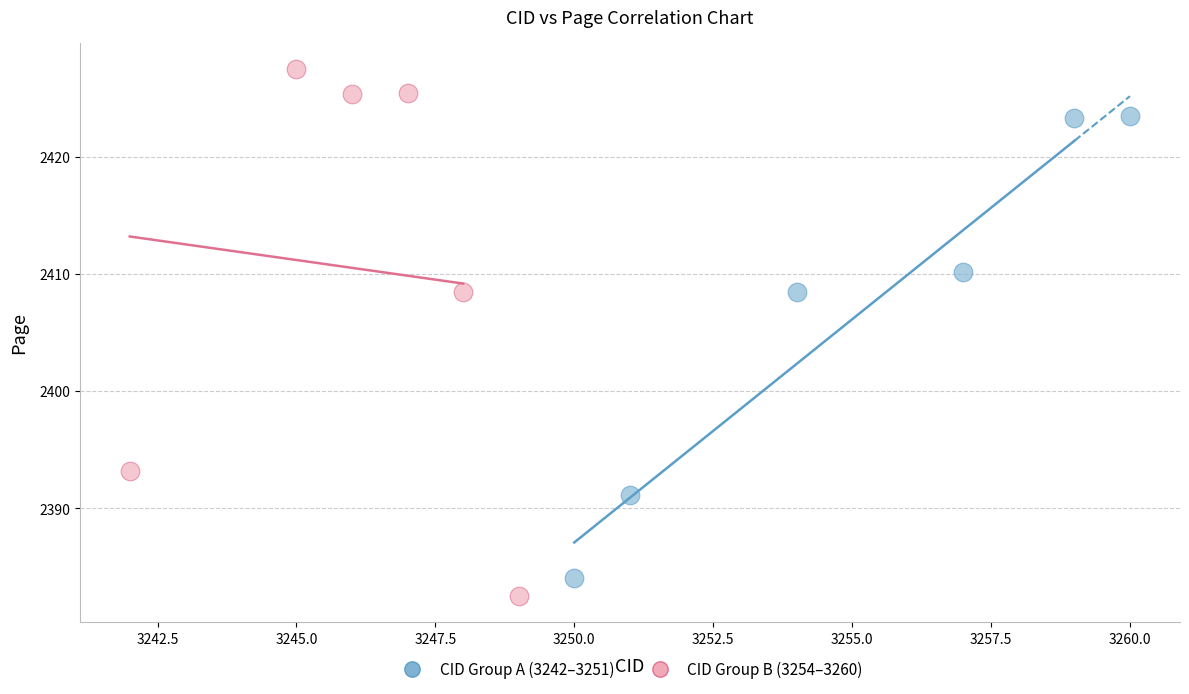

Which series contains the highest Y value?

CID Group B (3254–3260)